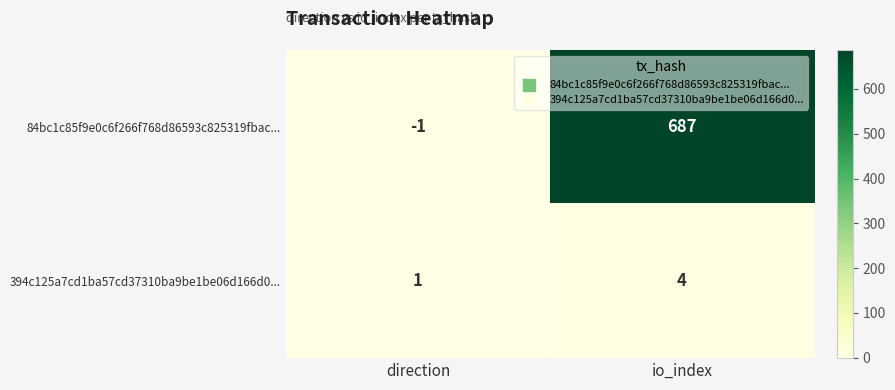

What is the total value across all series at io_index?

691